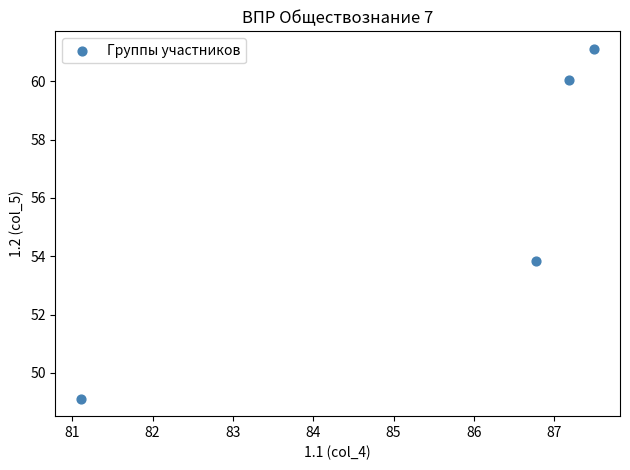

What Y value in the scatter plot is closest to 55?

53.9